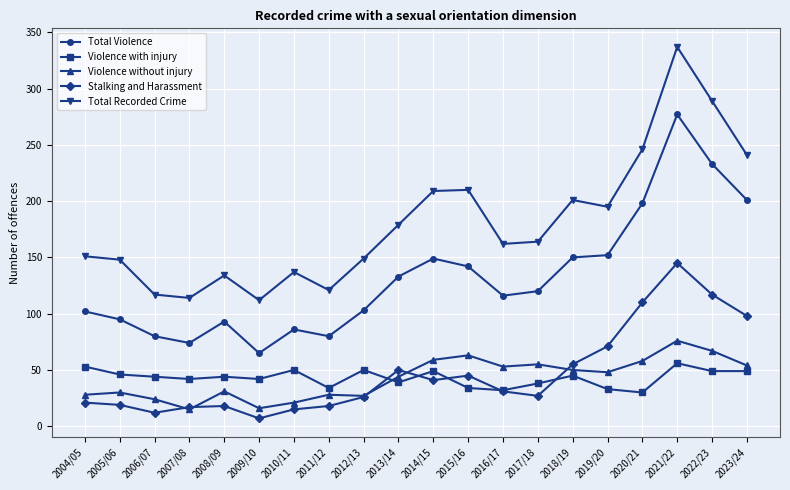

True or false: Stalking and Harassment and Total Violence cross at least once.

False